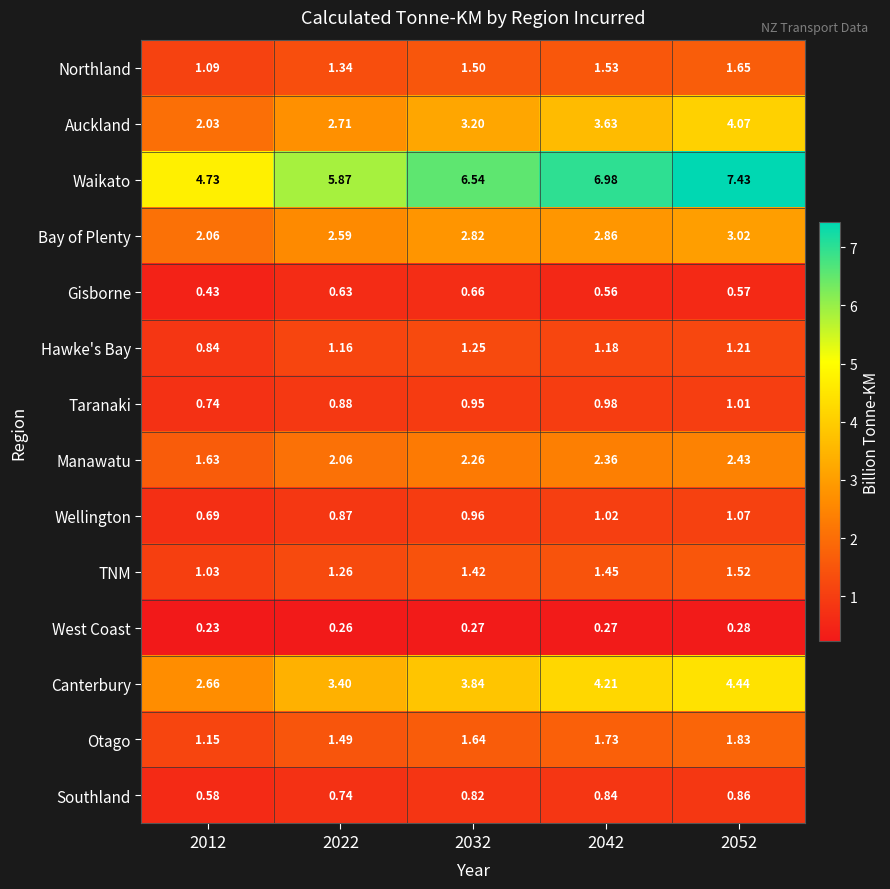

Which series has the largest total across all categories?

Waikato